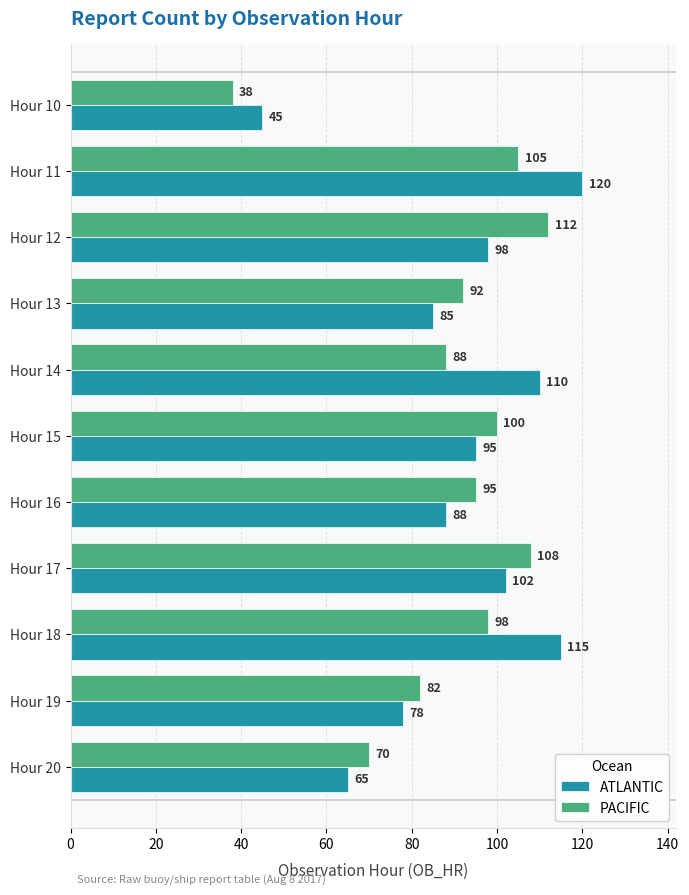

The ATLANTIC series shows 32 at Hour 15. True or false?

False